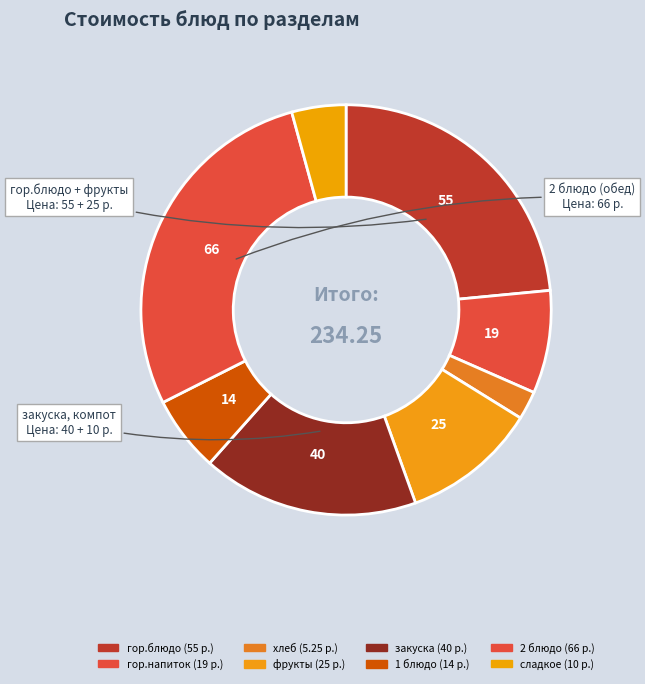

How many slices are in this pie chart?

8